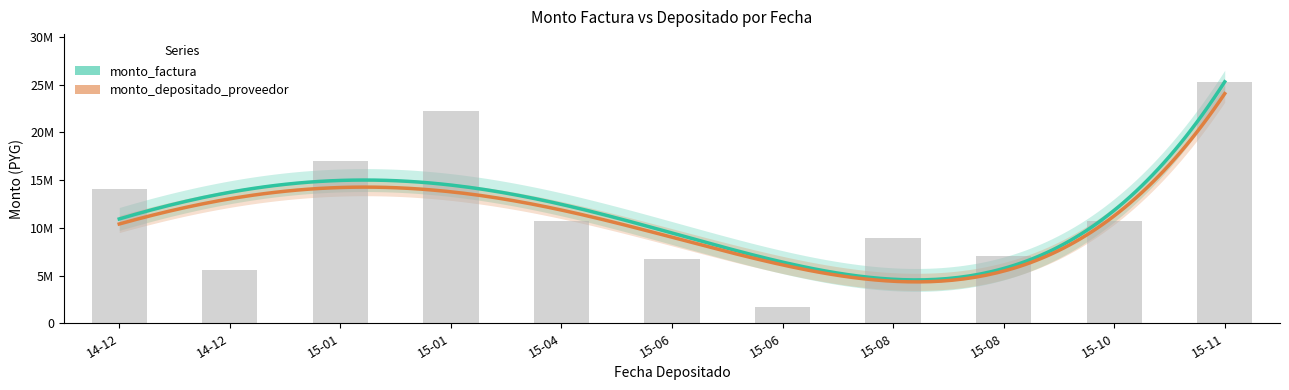

The value at 15-10 is 10700000. True or false?

True